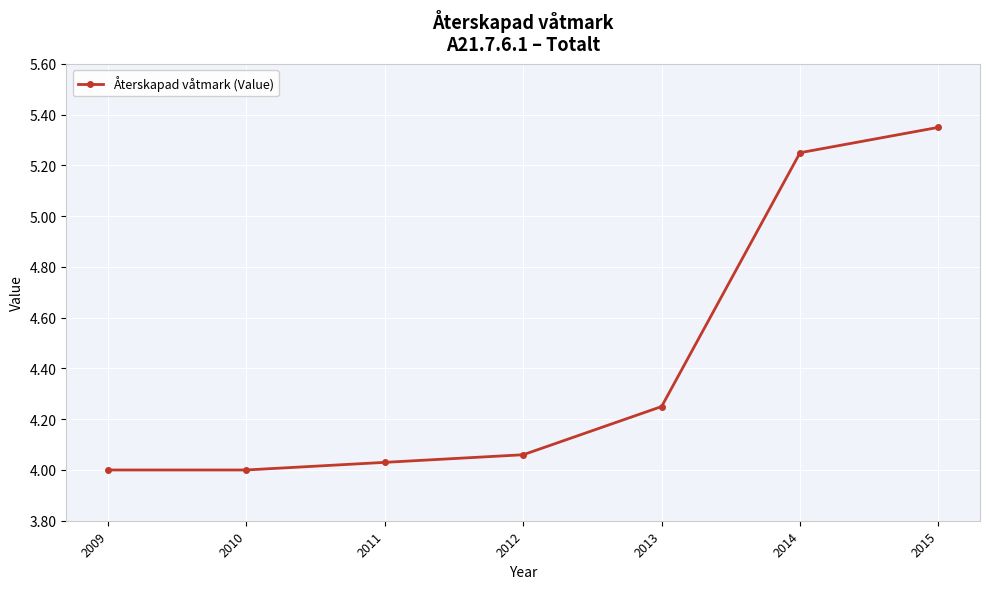

True or false: the data shows 9.1 at 2015.

False